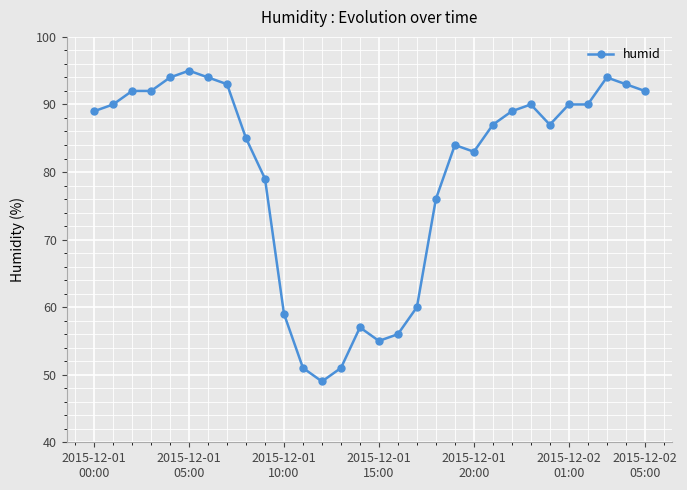

What is the smallest value displayed?

49